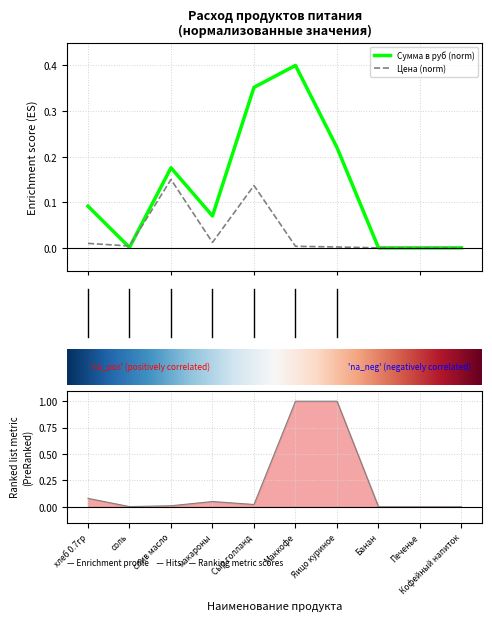

True or false: Сумма в руб has a value of 0.0 at Банан.

True